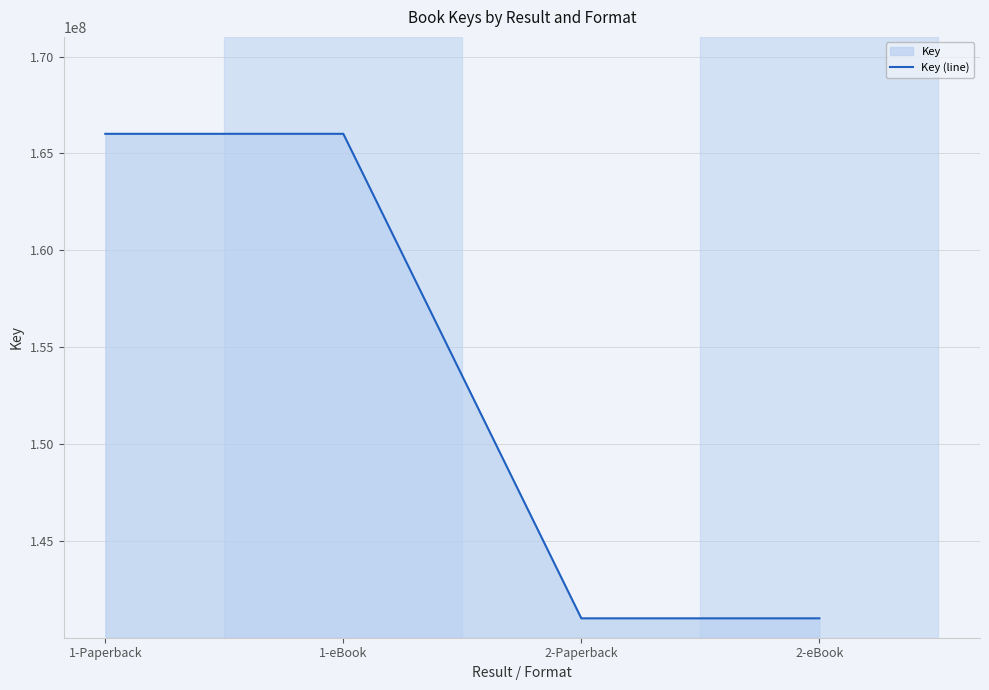

What is the ratio of the value at 2-eBook to the value at 1-eBook?

0.8